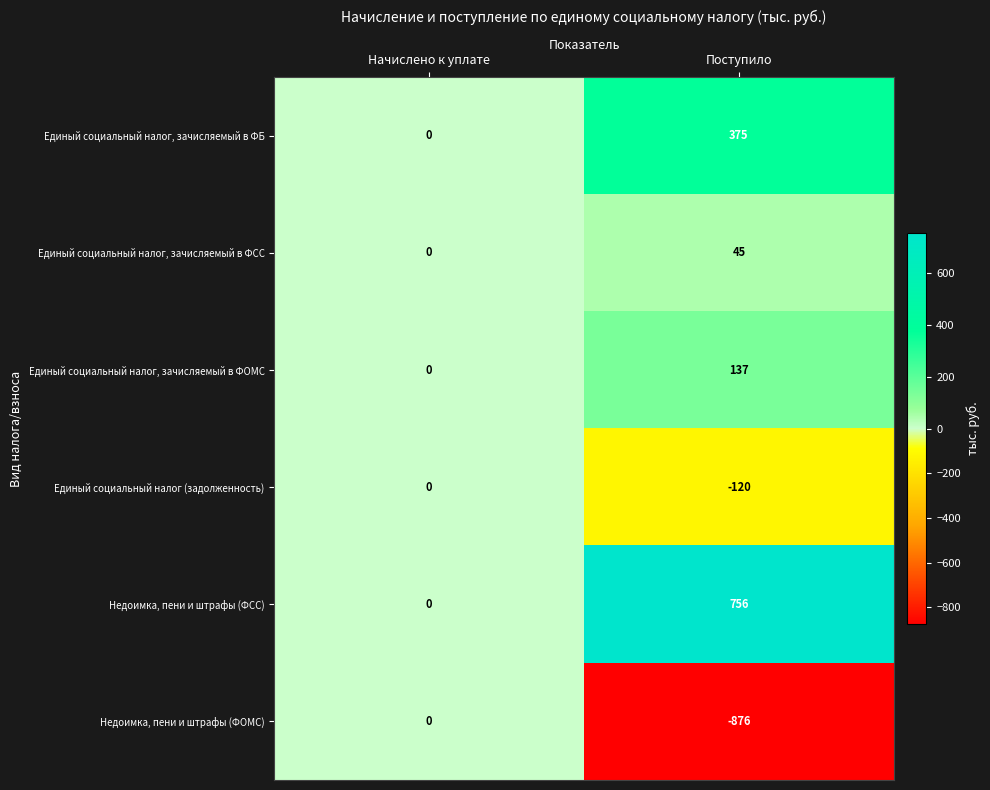

What is the sum of the Единый социальный налог, зачисляемый в ФБ values at Начислено к уплате and Поступило?

375